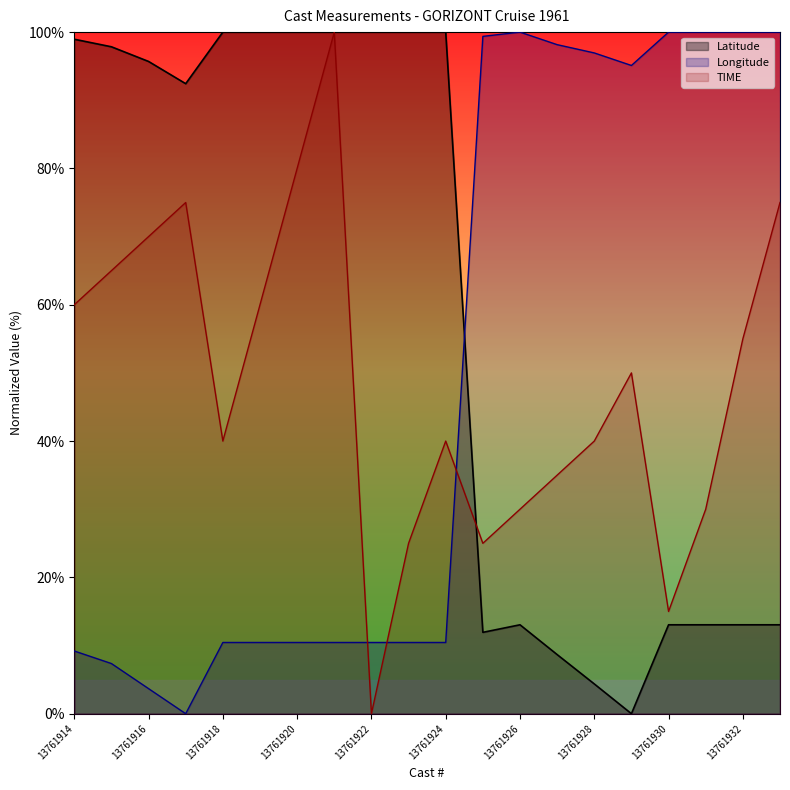

Reading left to right, what are all the values shown in this chart?

Latitude: 13761914=99.0	13761915=97.8	13761916=95.7	13761917=92.4	13761918=100.0	13761919=100.0	13761920=100.0	13761921=100.0	13761922=100.0	13761923=100.0	13761924=100.0	13761925=11.9	13761926=13.0	13761927=8.7	13761928=4.4	13761929=0.0	13761930=13.0	13761931=13.0	13761932=13.0	13761933=13.0
Longitude: 13761914=9.2	13761915=7.4	13761916=3.7	13761917=0.0	13761918=10.5	13761919=10.5	13761920=10.5	13761921=10.5	13761922=10.5	13761923=10.5	13761924=10.5	13761925=99.4	13761926=100.0	13761927=98.2	13761928=96.9	13761929=95.1	13761930=100.0	13761931=100.0	13761932=100.0	13761933=100.0
TIME: 13761914=60.0	13761915=65.0	13761916=70.0	13761917=75.0	13761918=40.0	13761919=60.0	13761920=80.0	13761921=100.0	13761922=0.0	13761923=25.0	13761924=40.0	13761925=25.0	13761926=30.0	13761927=35.0	13761928=40.0	13761929=50.0	13761930=15.0	13761931=30.0	13761932=55.0	13761933=75.0